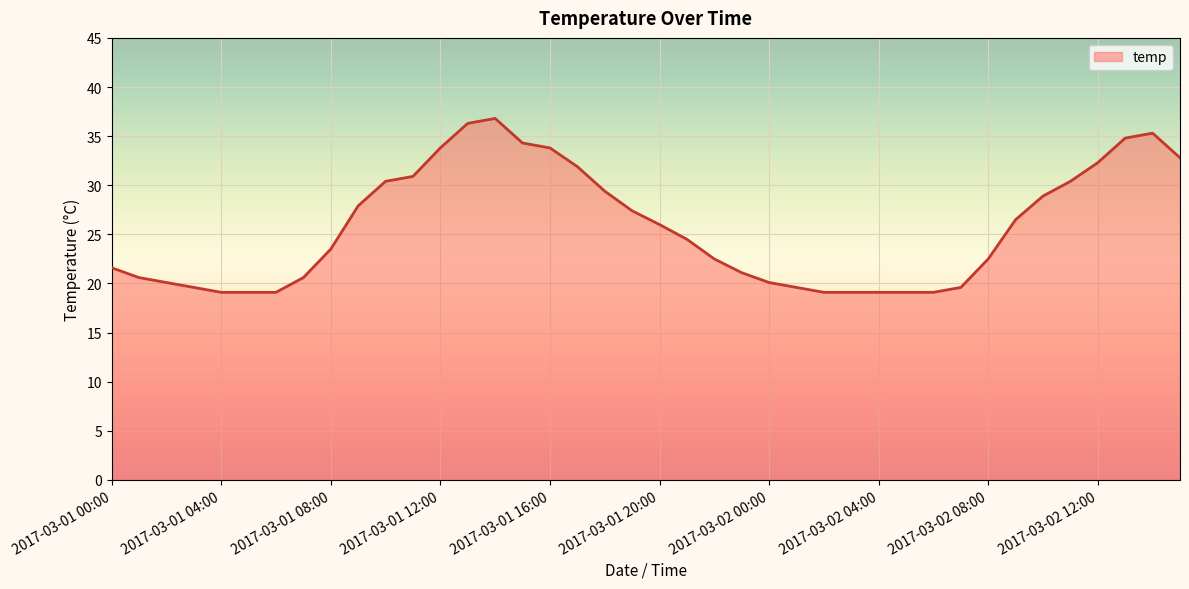

What is the minimum value shown in the chart?

19.1